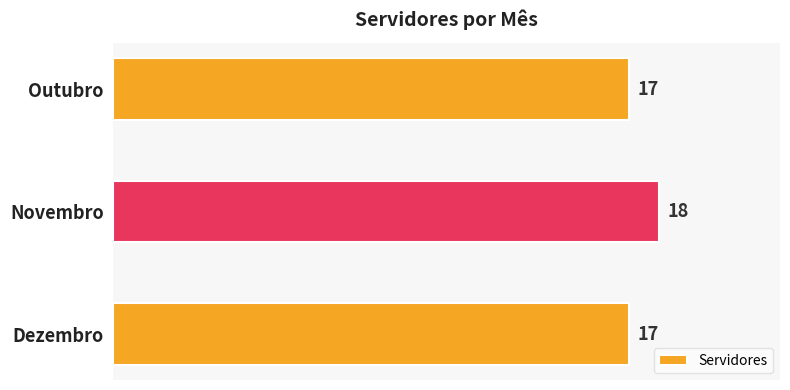

Reading top to bottom, what are all the values shown in this chart?

17	18	17